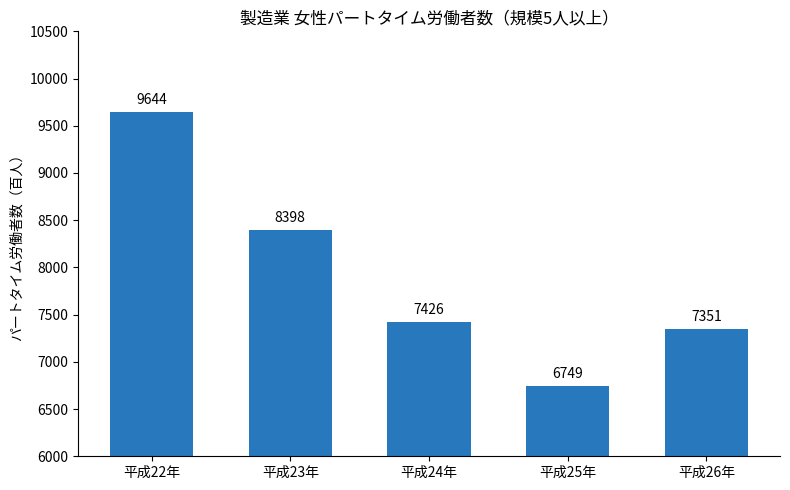

What is the change in value from 平成24年 to 平成26年?

-75